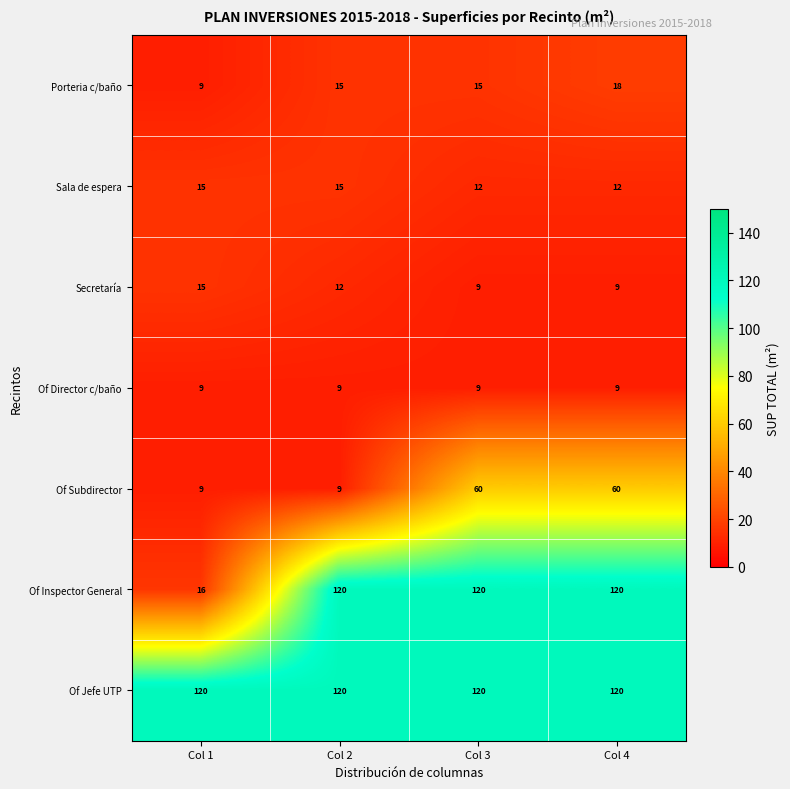

At which category is the sum across all series the highest?

Col 4